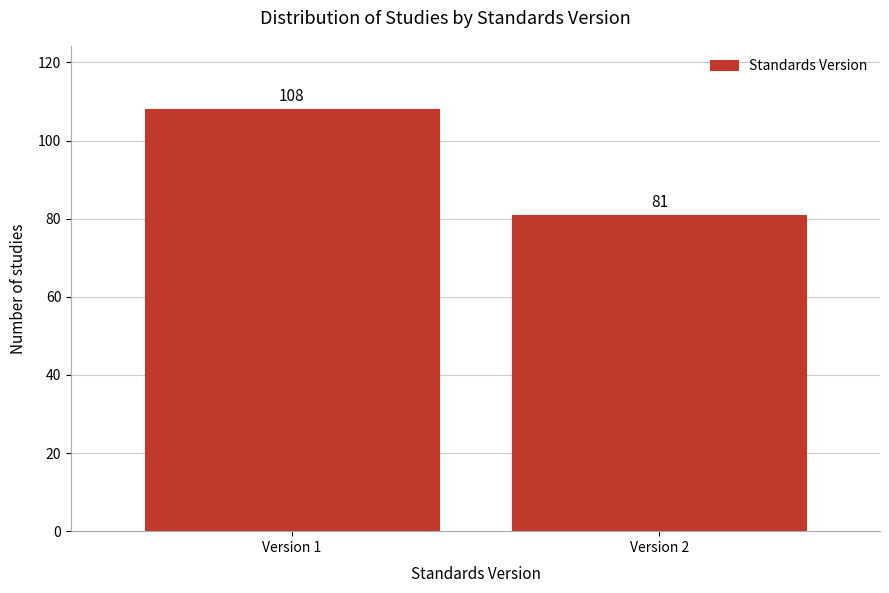

Reading left to right, list all the values displayed in this chart.

Version 1=108	Version 2=81